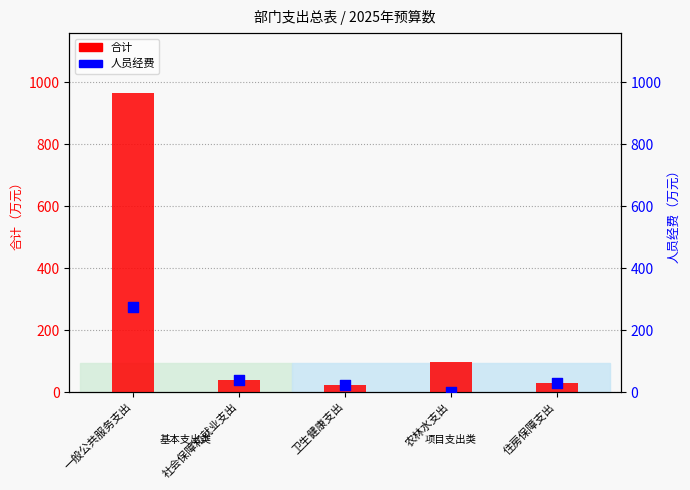

Which series has the largest total across all categories?

合计